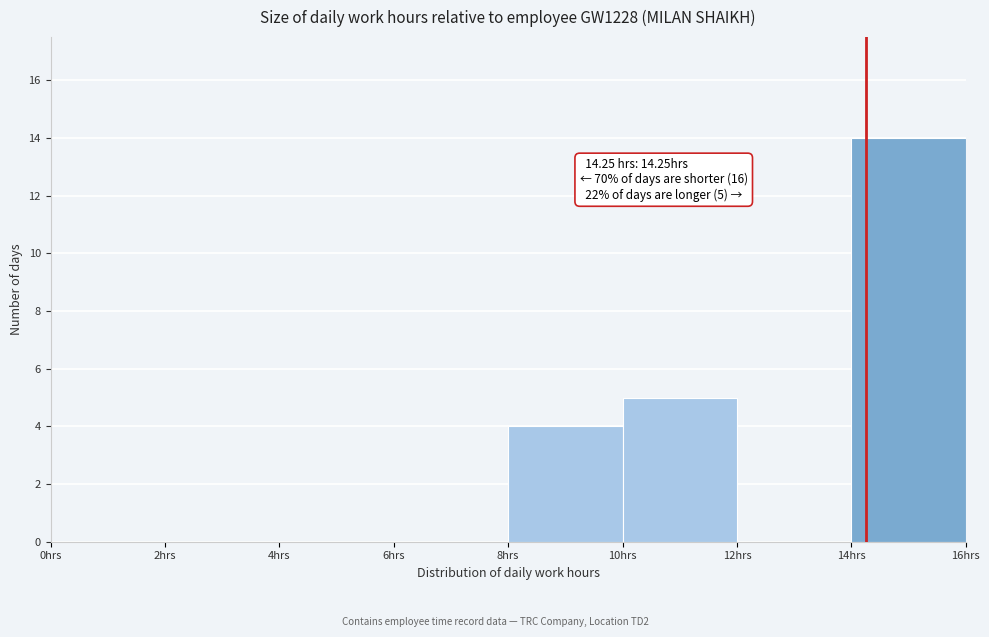

Which range on the x-axis has the tallest bar?

14 to 16